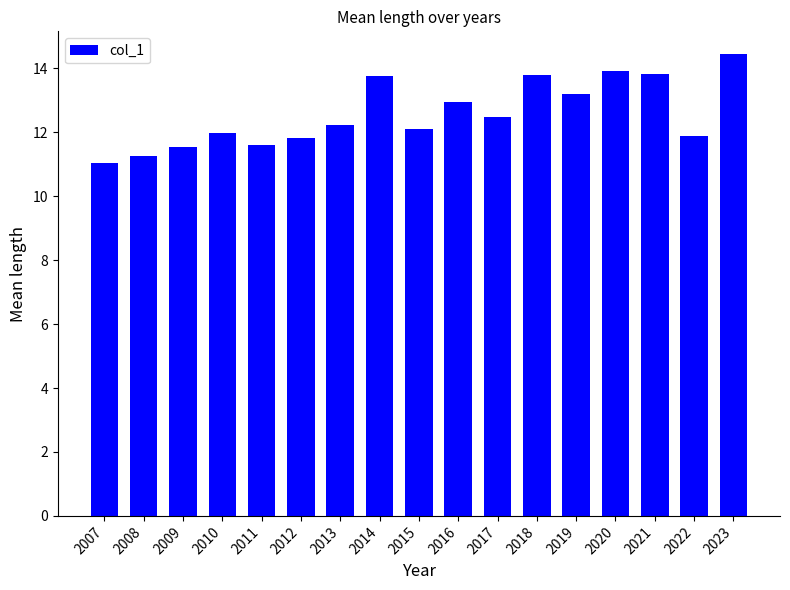

What is the value of the 7th bar from the left?

12.2